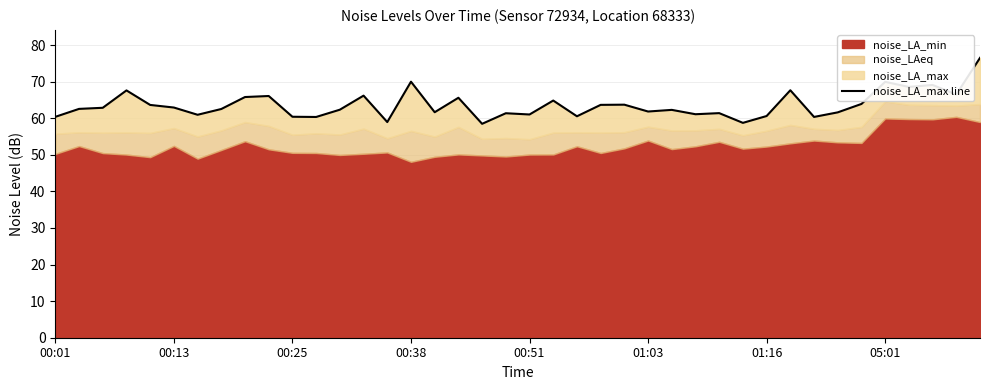

What is the greatest value displayed?

76.5